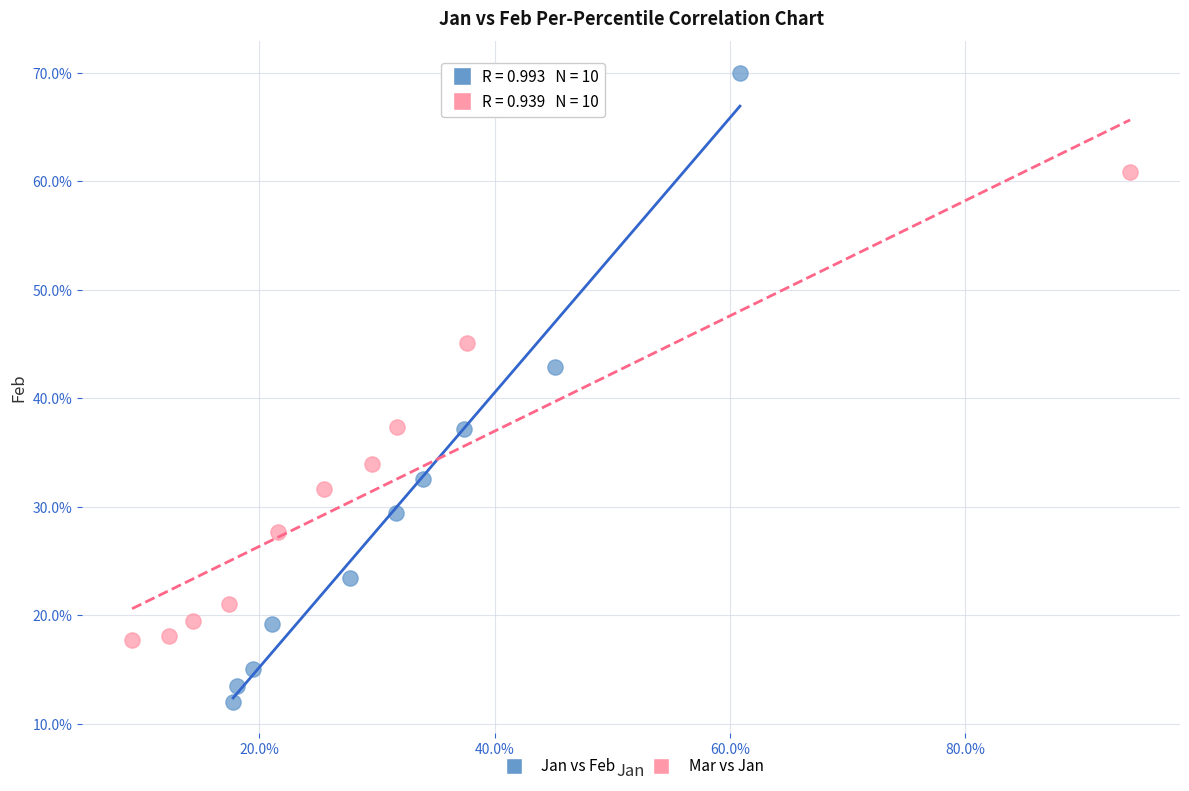

Which series reaches the minimum Y coordinate?

Jan vs Feb